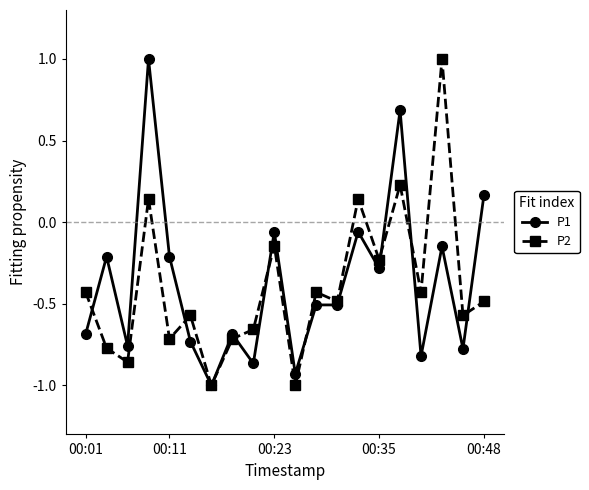

What is the value of the P1 point at the 15th from the left?

-0.3